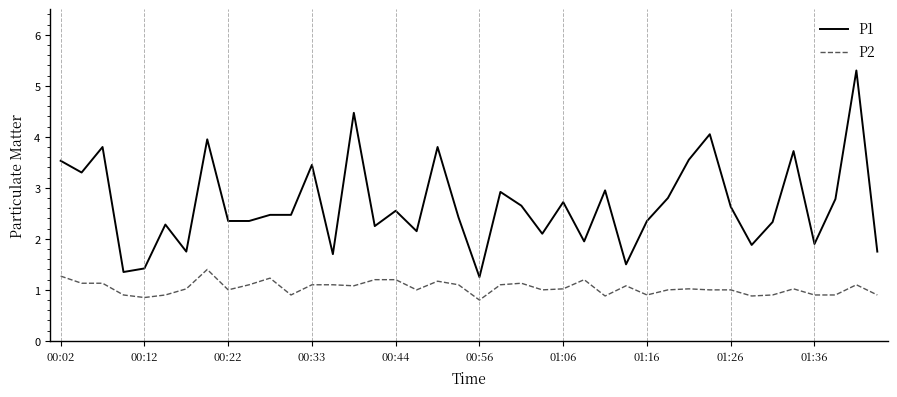

Which series has the largest total across all categories?

P1